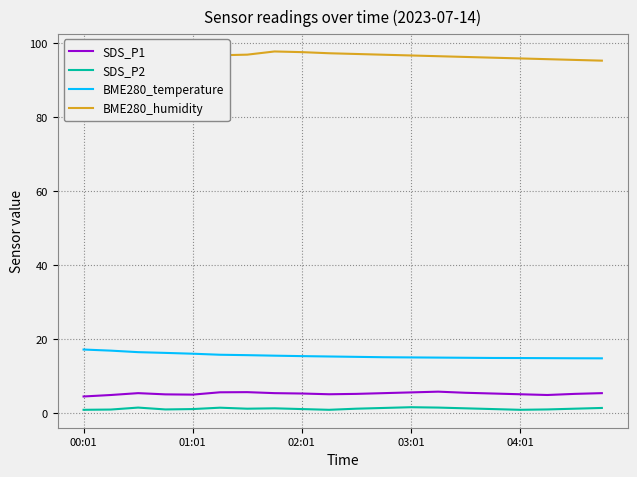

What position from the right is 14?

6